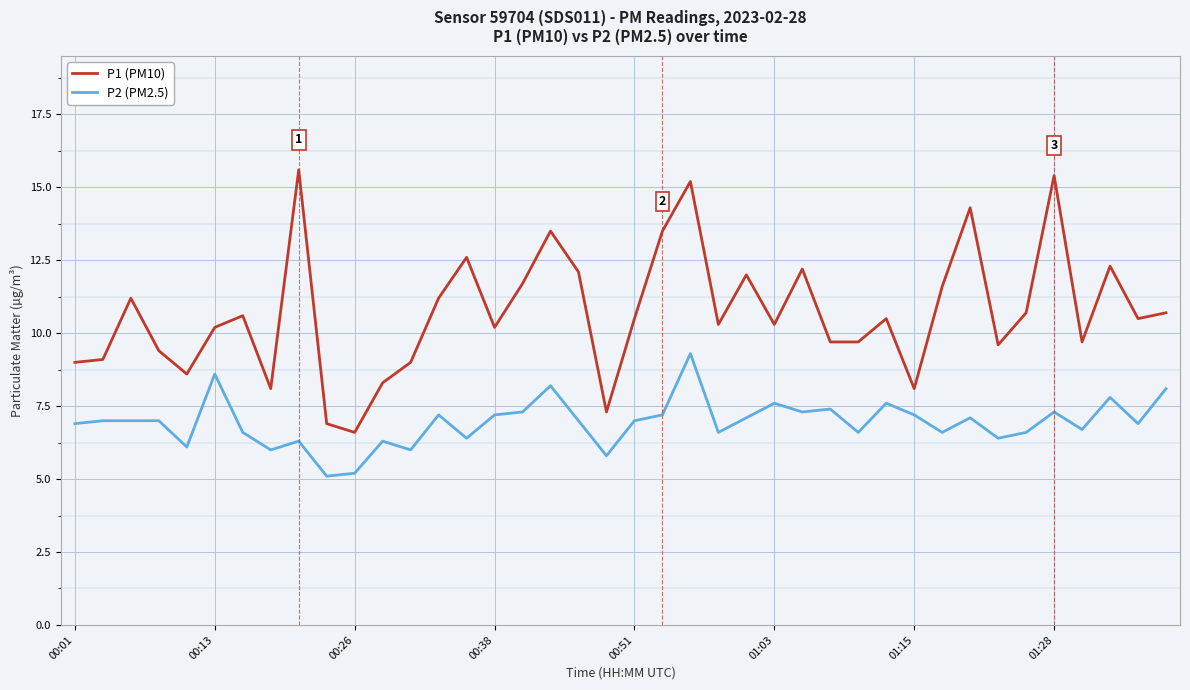

Reading right to left, transcribe all the data shown in this chart.

P1 (PM10): 10.7	10.5	12.3	9.7	15.4	10.7	9.6	14.3	11.6	8.1	10.5	9.7	9.7	12.2	10.3	12.0	10.3	15.2	13.5	10.5	7.3	12.1	13.5	11.7	10.2	12.6	11.2	9.0	8.3	6.6	6.9	15.6	8.1	10.6	10.2	8.6	9.4	11.2	9.1	9.0
P2 (PM2.5): 8.1	6.9	7.8	6.7	7.3	6.6	6.4	7.1	6.6	7.2	7.6	6.6	7.4	7.3	7.6	7.1	6.6	9.3	7.2	7.0	5.8	7.0	8.2	7.3	7.2	6.4	7.2	6.0	6.3	5.2	5.1	6.3	6.0	6.6	8.6	6.1	7.0	7.0	7.0	6.9